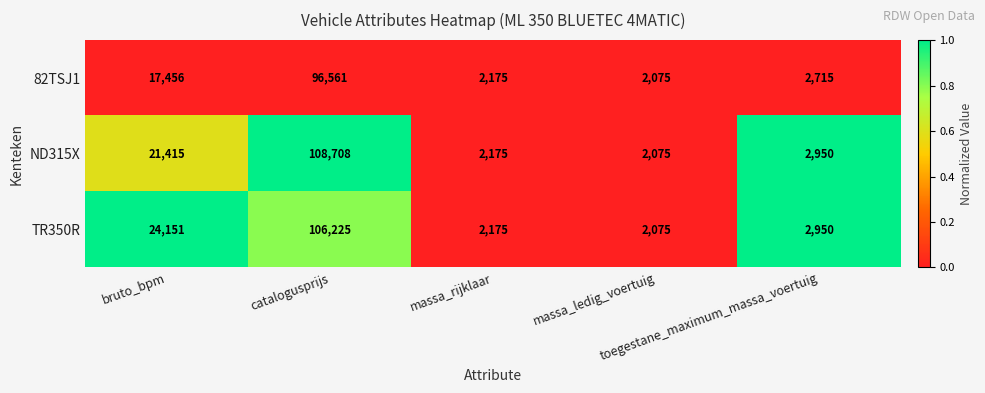

What is the difference between the maximum and second lowest values in the ND315X series?

106533